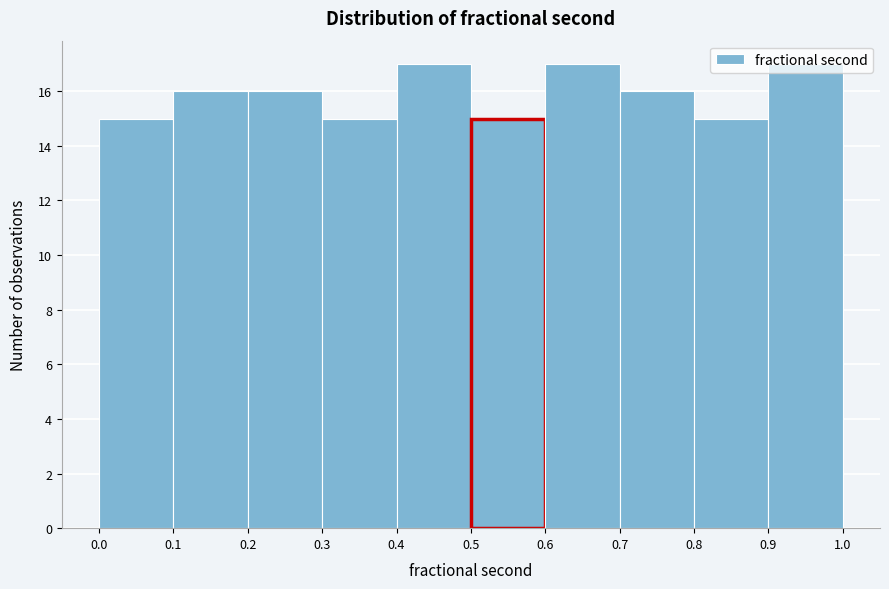

Reading left to right, list every bar in this chart as the range it spans on the x-axis followed by its height. The values are not printed on the chart, so give them approximately, as read against the axis.

0.0 to 0.1: 15
0.1 to 0.2: 16
0.2 to 0.3: 16
0.3 to 0.4: 15
0.4 to 0.5: 17
0.5 to 0.6: 15
0.6 to 0.7: 17
0.7 to 0.8: 16
0.8 to 0.9: 15
0.9 to 1.0: 17